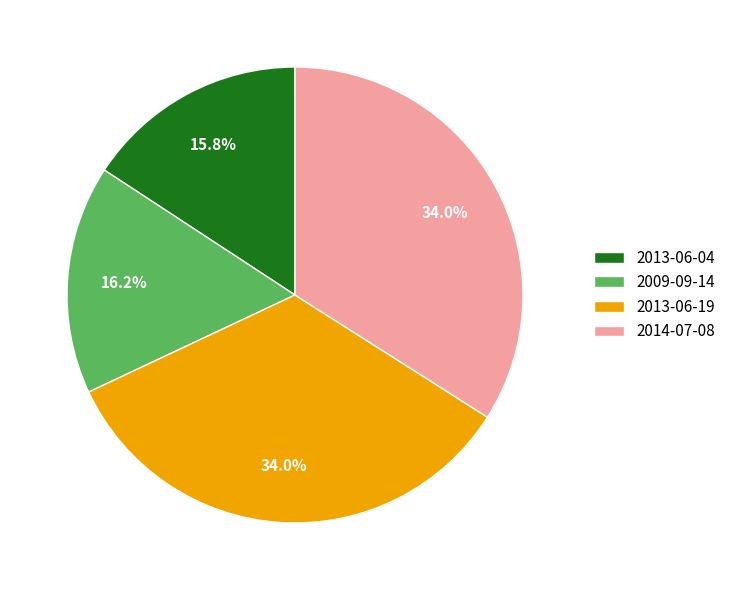

Does 2013-06-04 represent more than half of the total?

No